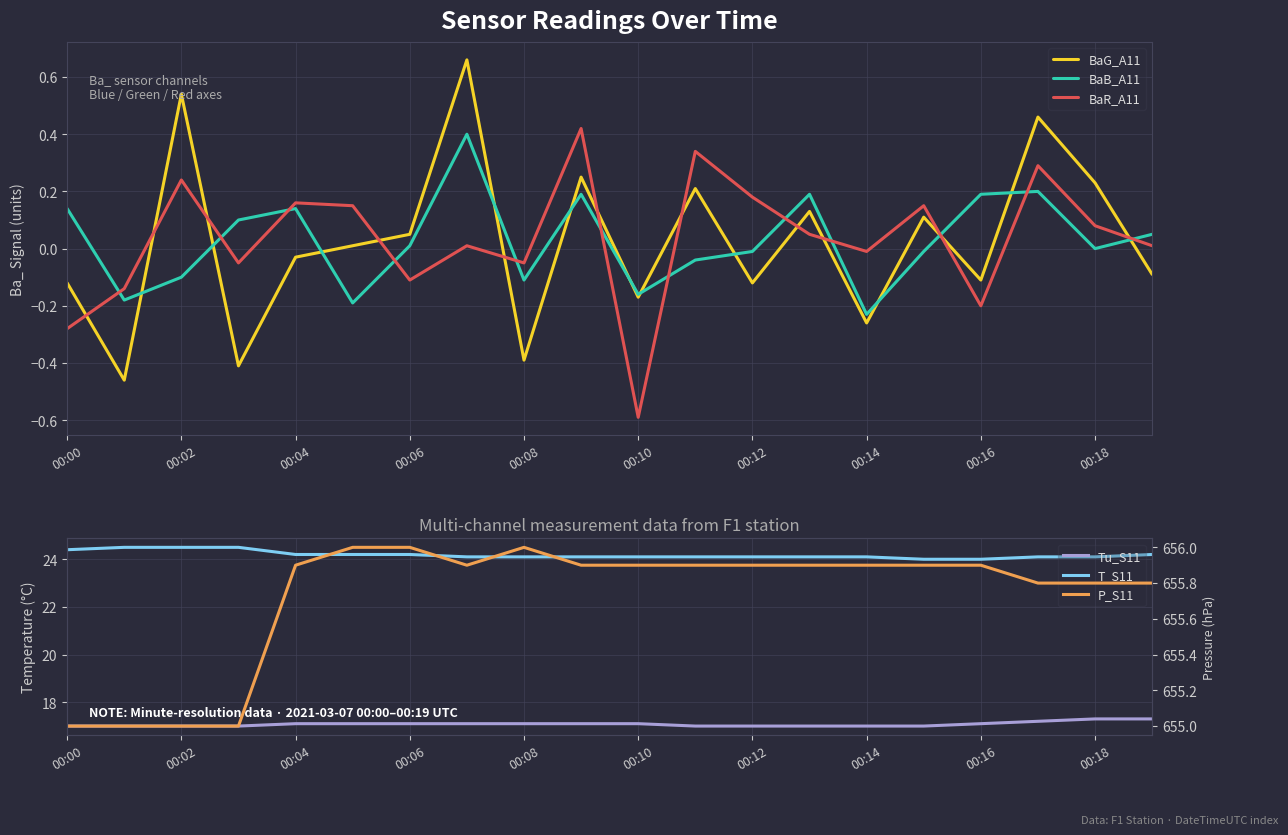

Is it true that BaG_A11 equals -0.4 at 00:08?

True